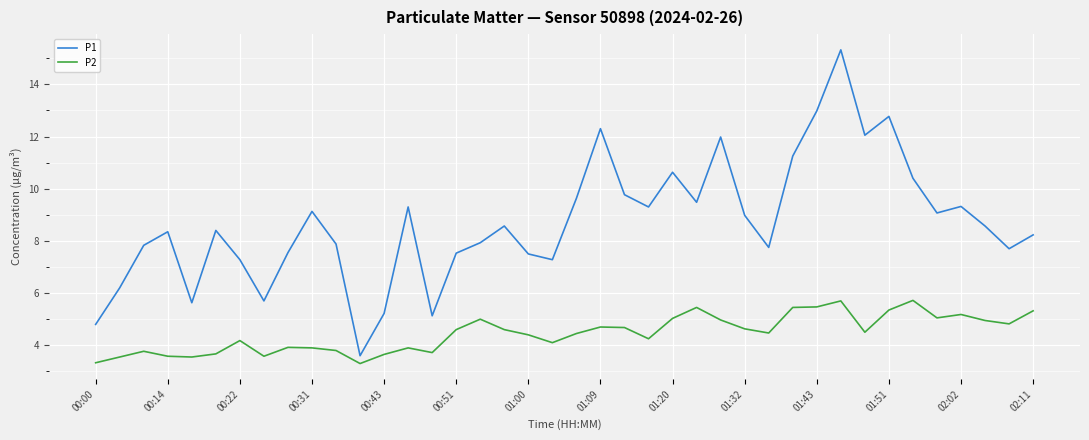

What is the difference between the maximum and minimum values in the P2 series?

2.4